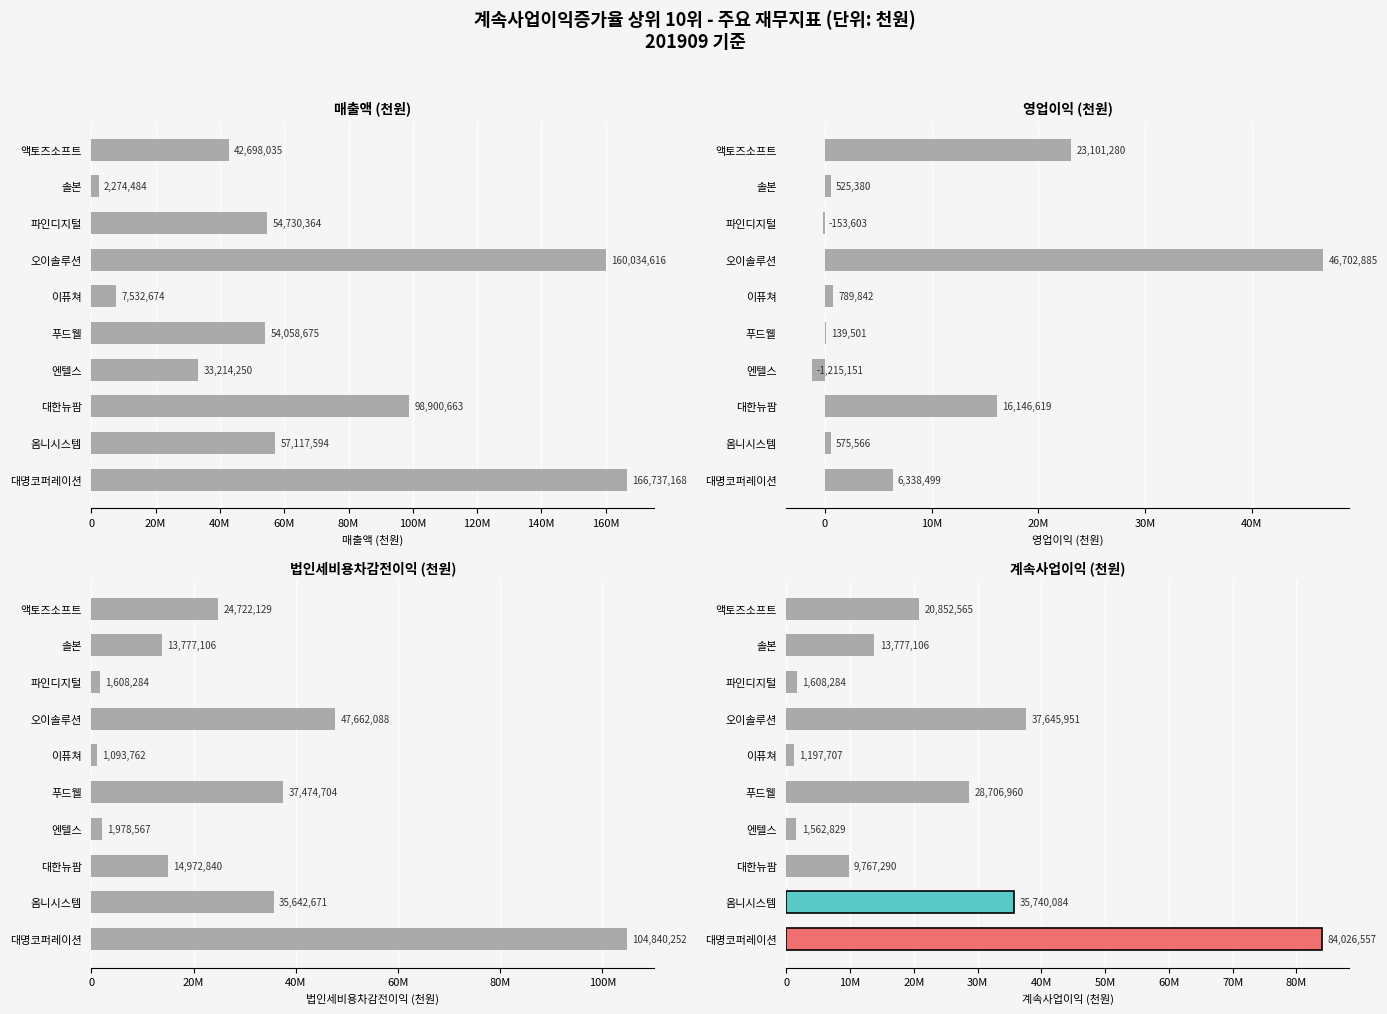

What are all the series names shown in the legend?

매출액(201909), 영업이익(201909), 법인세전이익(201909), 계속사업이익(201909)